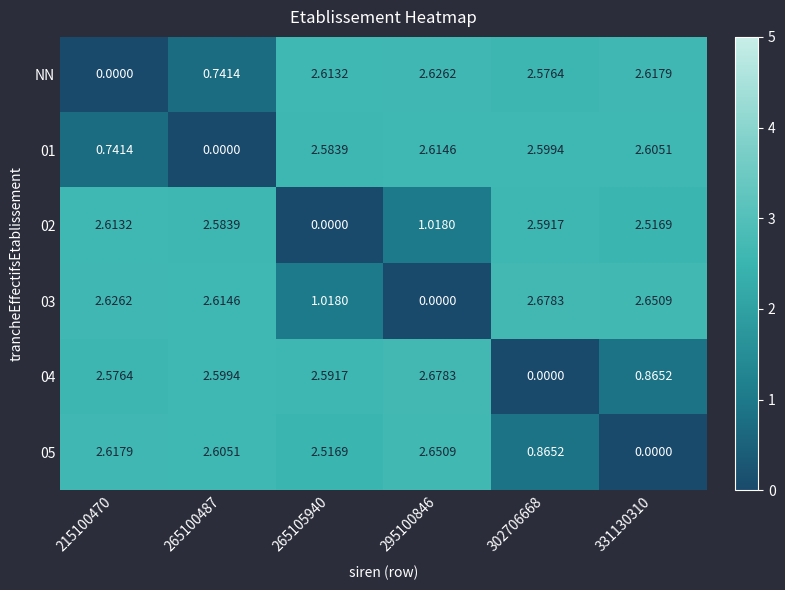

Which series has the largest total across all categories?

03